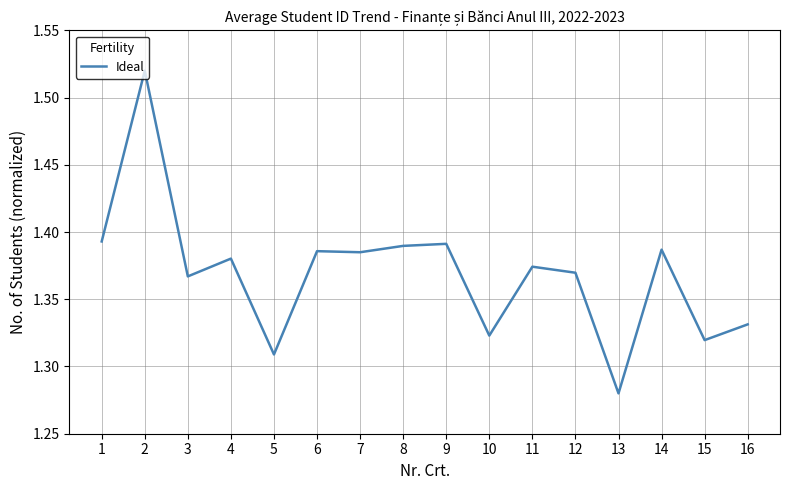

Which has a higher value, 11 or 16?

11